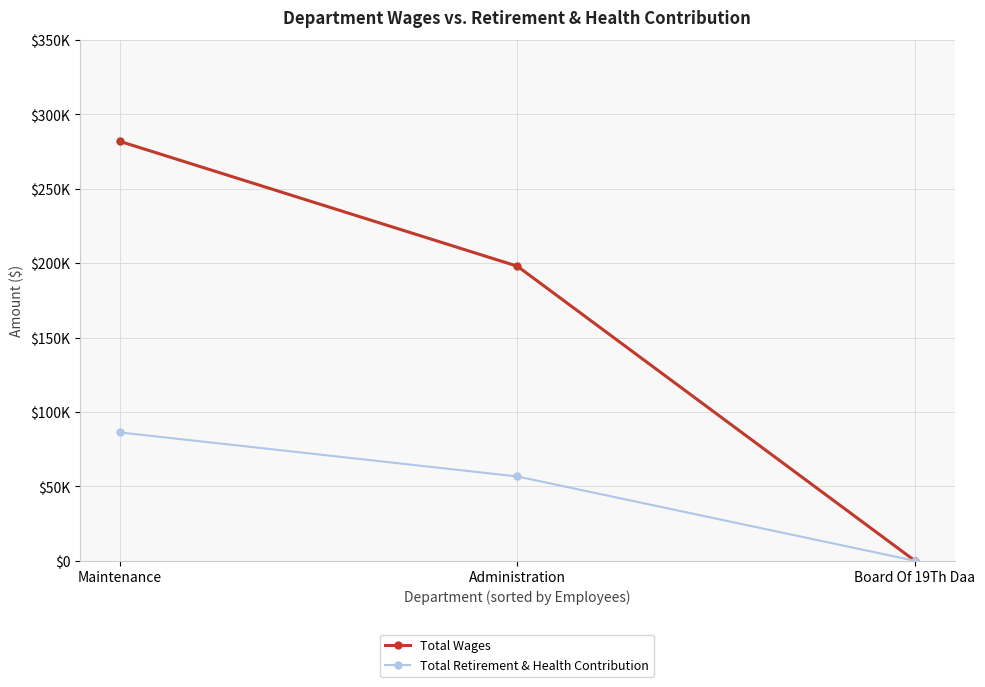

Reading left to right, list all the values displayed in this chart.

Total Wages: 281936	198007	0
Total Retirement & Health Contribution: 86304	56693	0